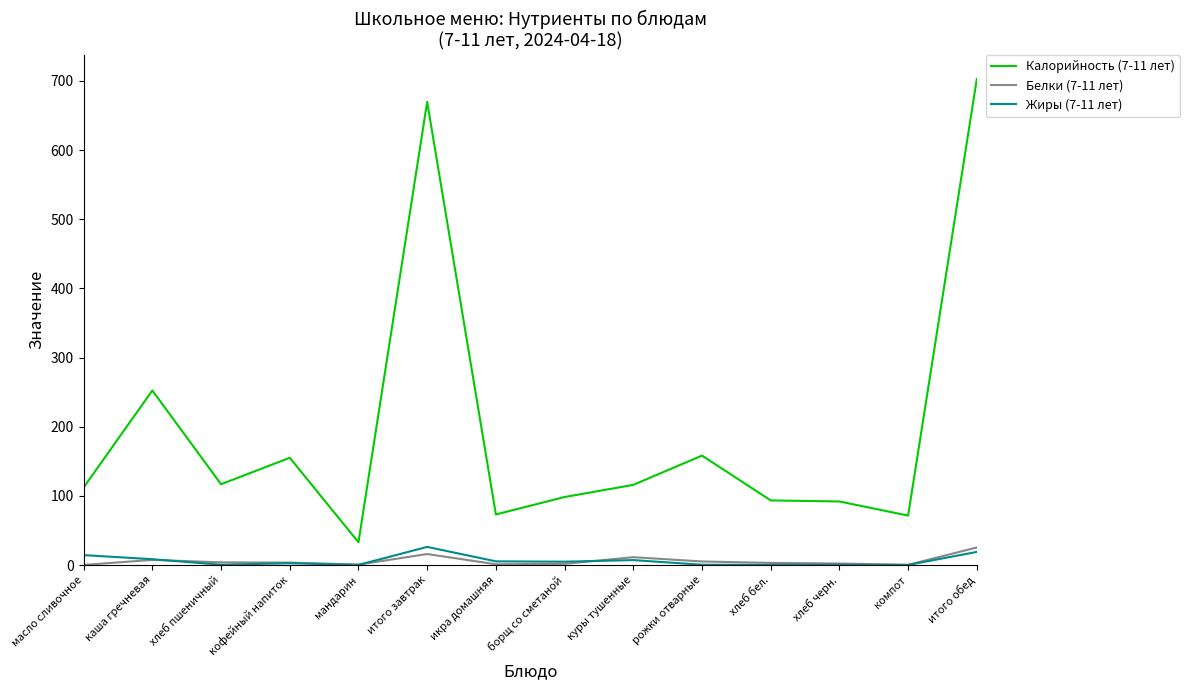

Is this an area chart (filled region under the line)?

No